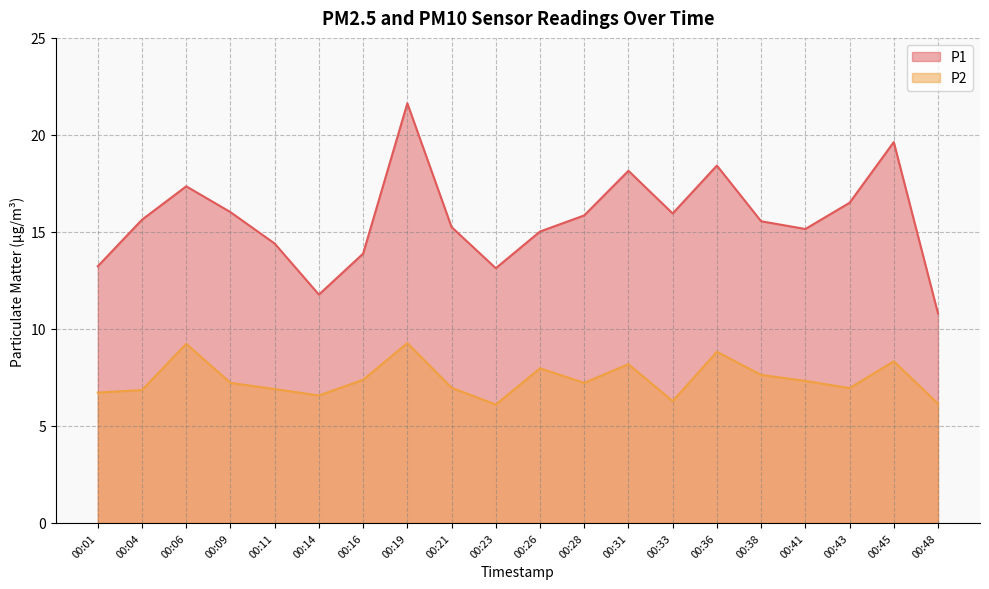

What is the sum of the P1 values at 00:21 and 00:43?

31.8